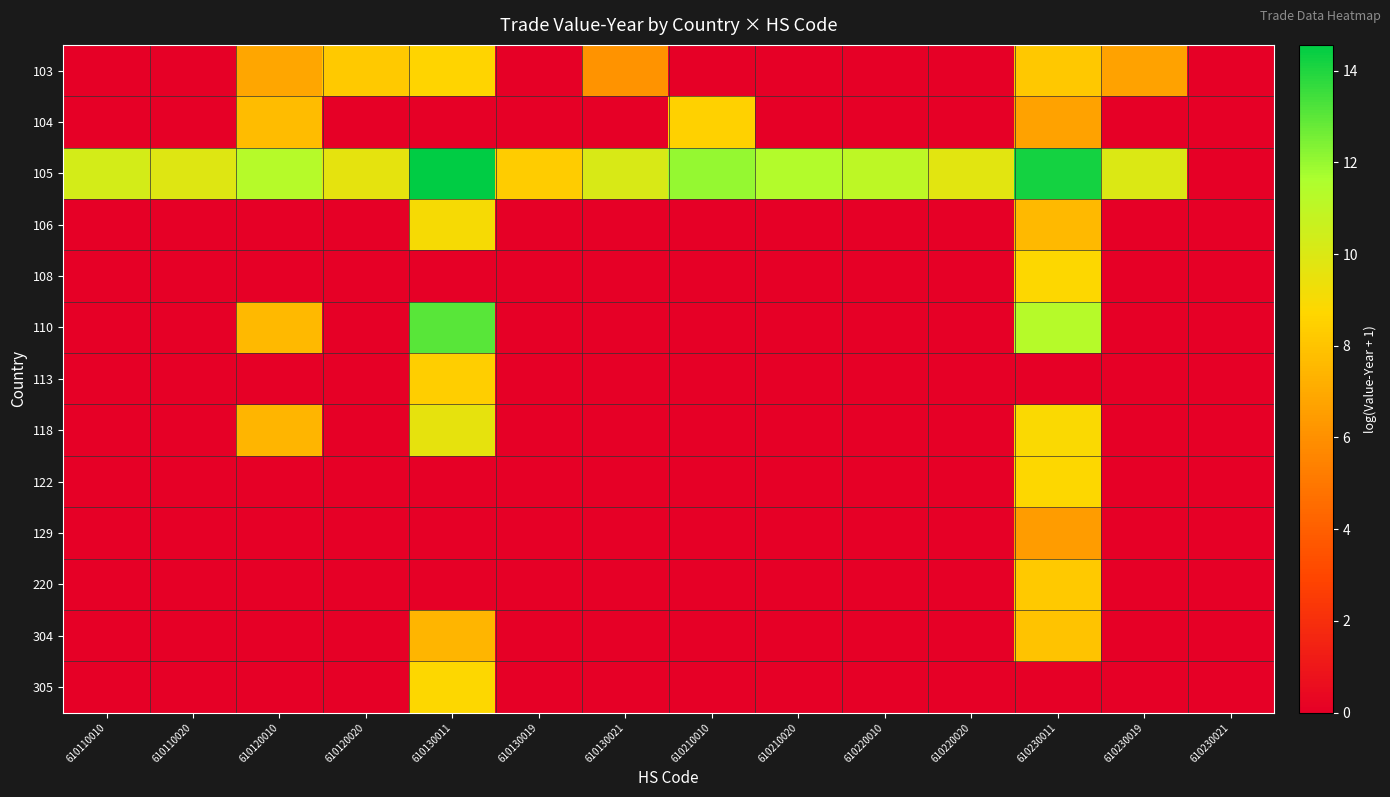

Which category has the lowest value across all series?

610110010